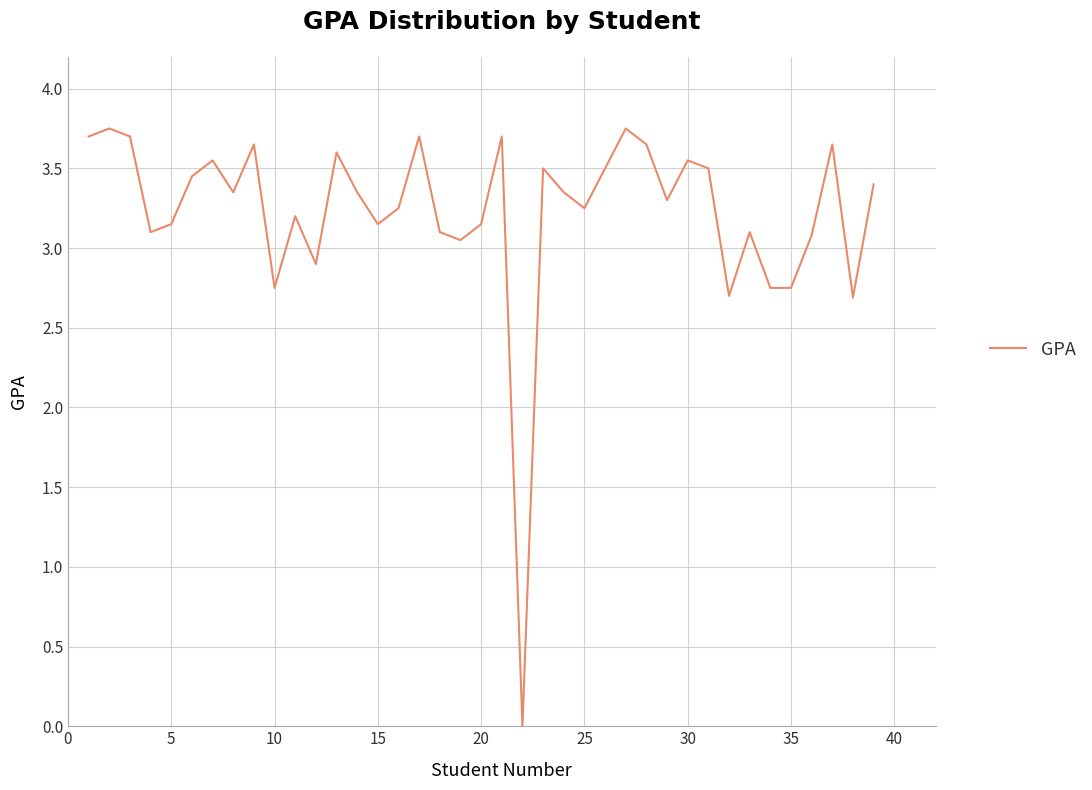

Approximately how many times larger is the value at 25 compared to 10?

1.2